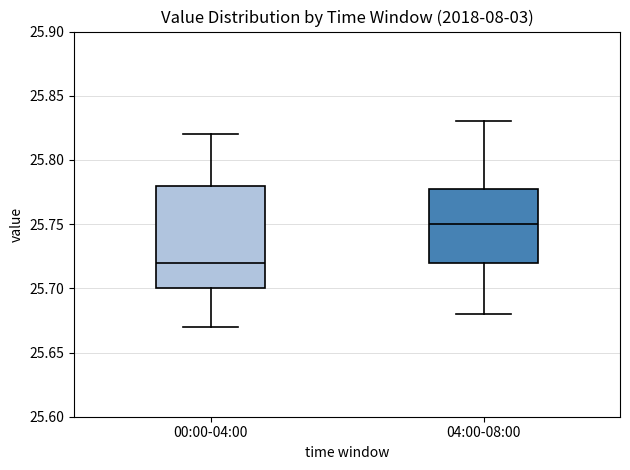

Comparing the boxes themselves (not the whiskers), which one is the tallest?

00:00-04:00